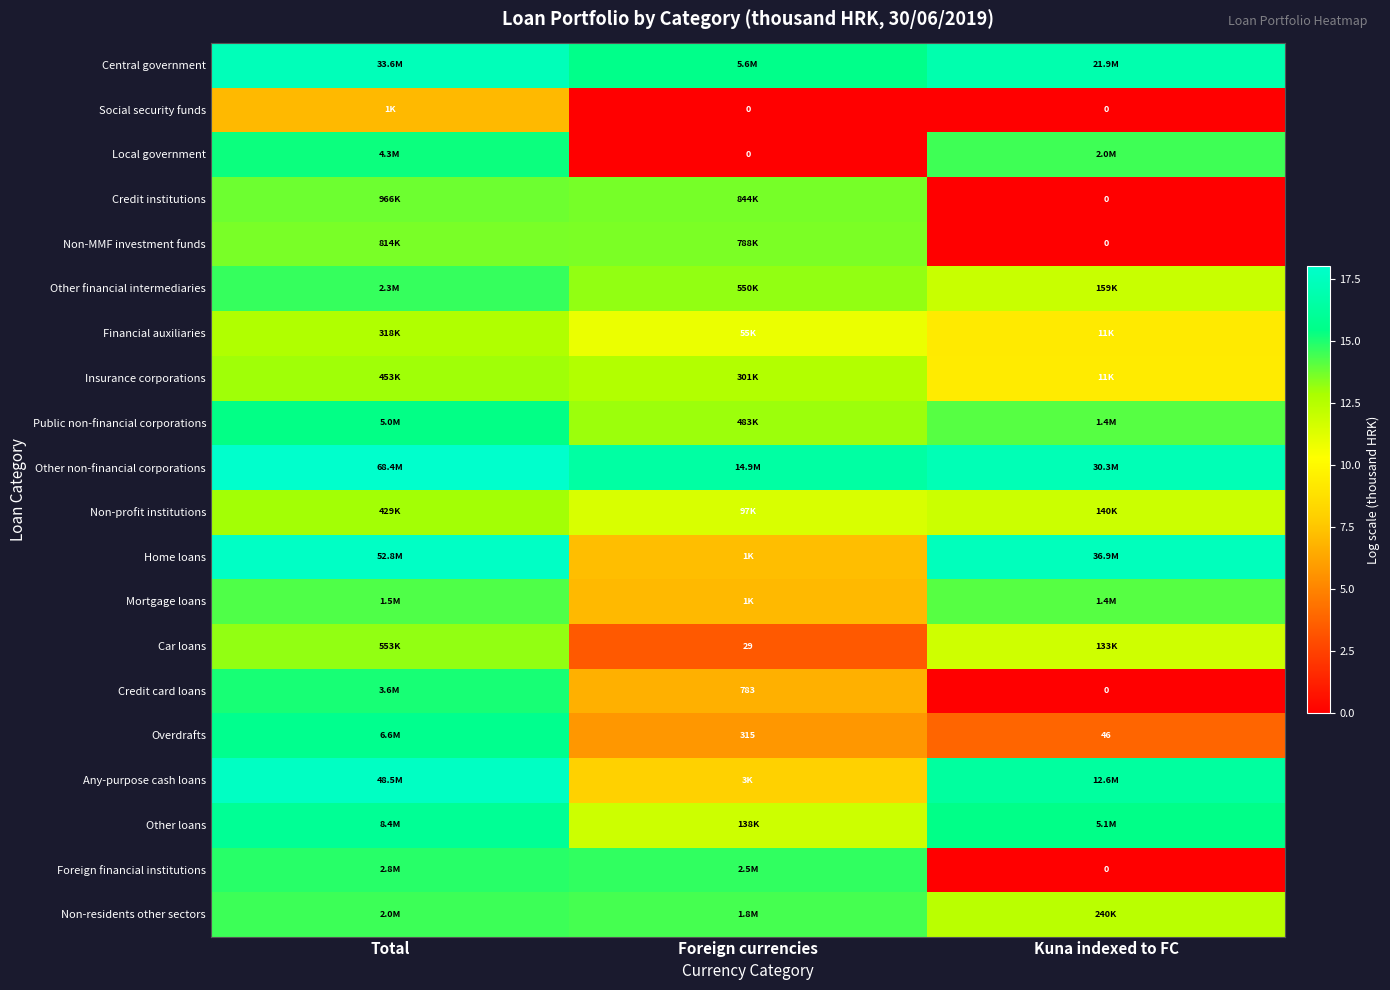

Count the number of categories in the chart.

3